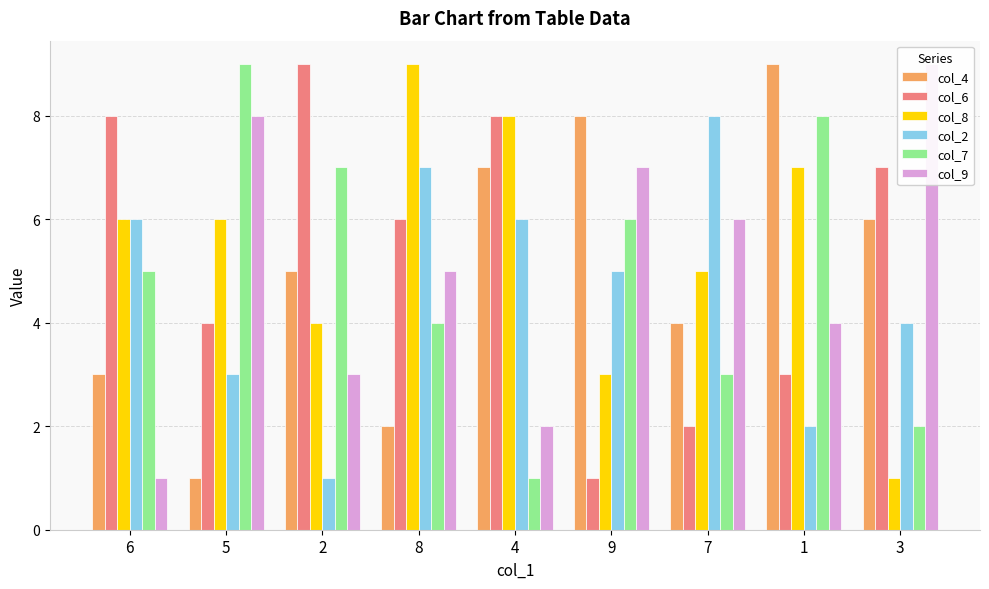

How many values in the col_2 series are below 5?

4